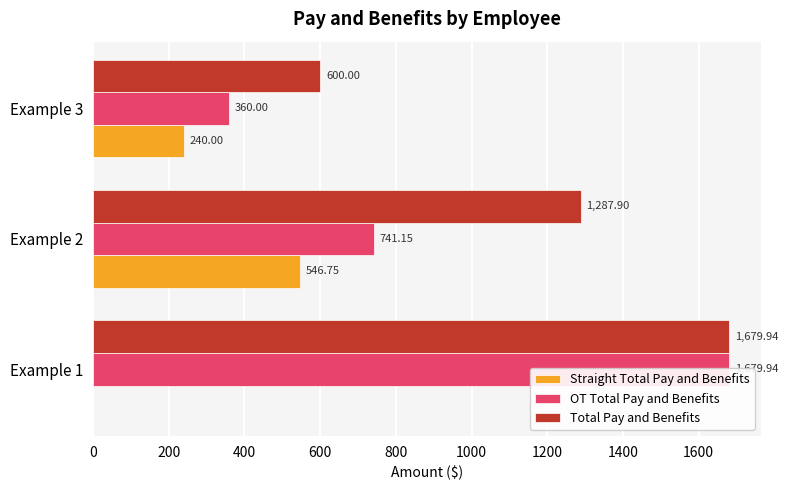

Rank the series by their maximum value, from highest to lowest.

OT Total Pay and Benefits, Total Pay and Benefits, Straight Total Pay and Benefits